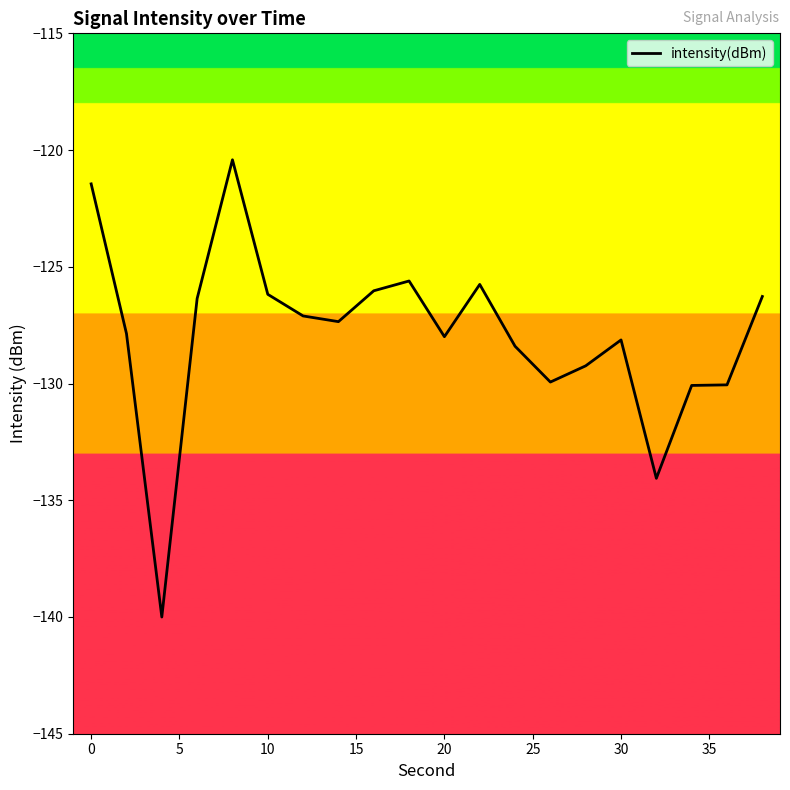

What is the smallest value displayed?

-140.0